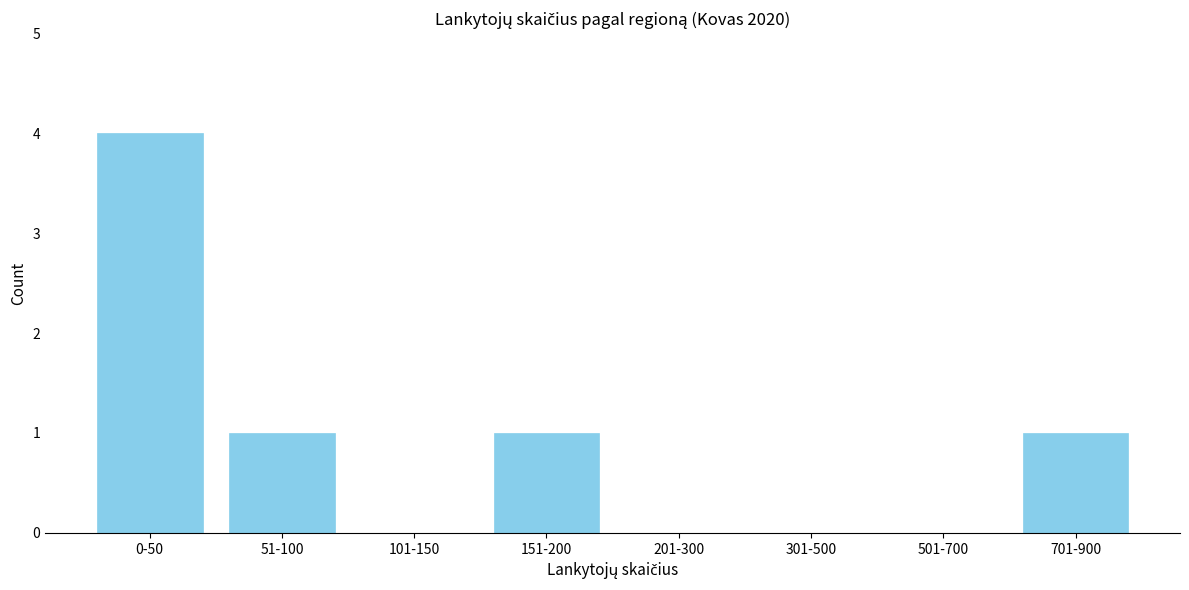

Reading left to right, list all the values displayed in this chart.

0-50=4	51-100=1	101-150=0	151-200=1	201-300=0	301-500=0	501-700=0	701-900=1